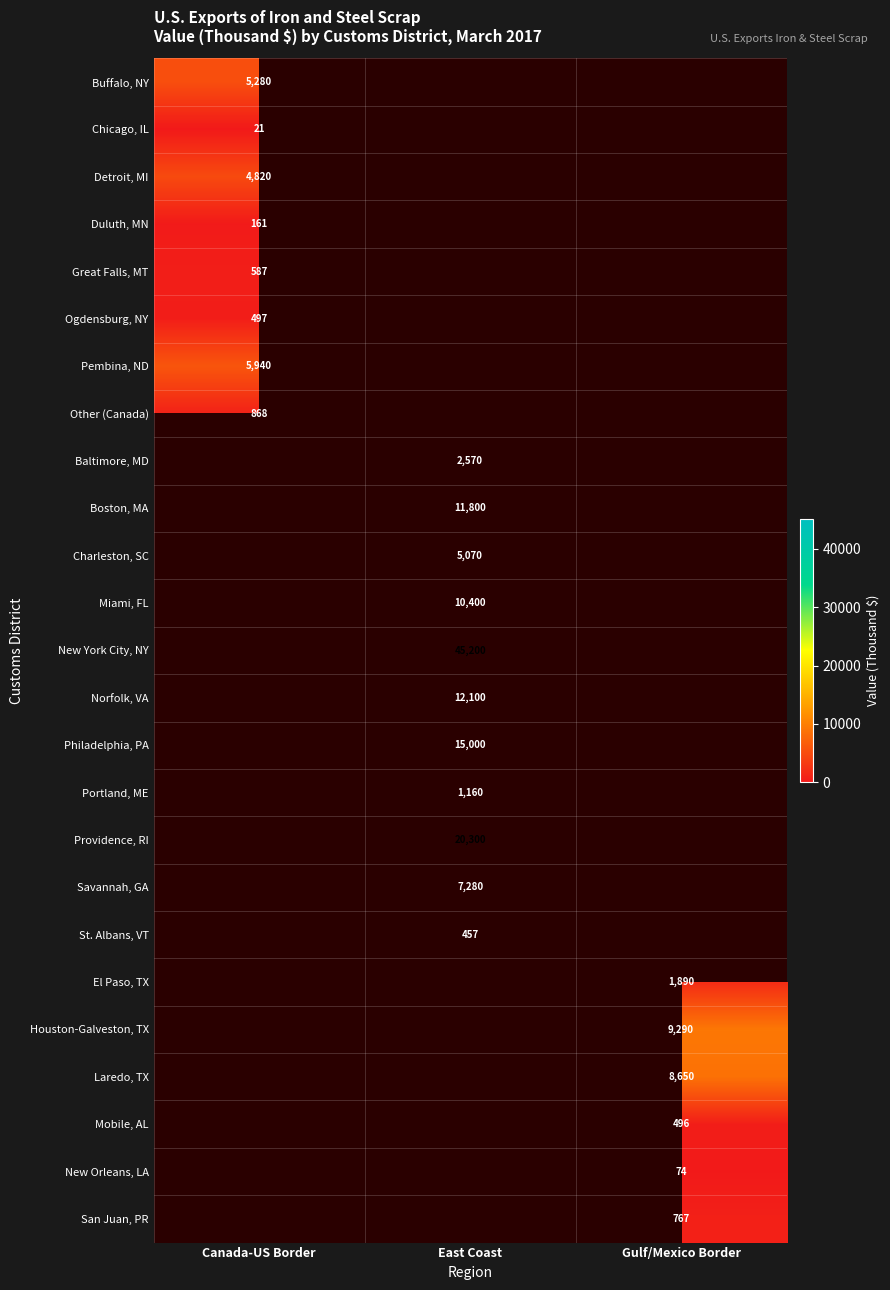

Is it true that Houston-Galveston, TX equals 9290 at Gulf/Mexico Border?

True